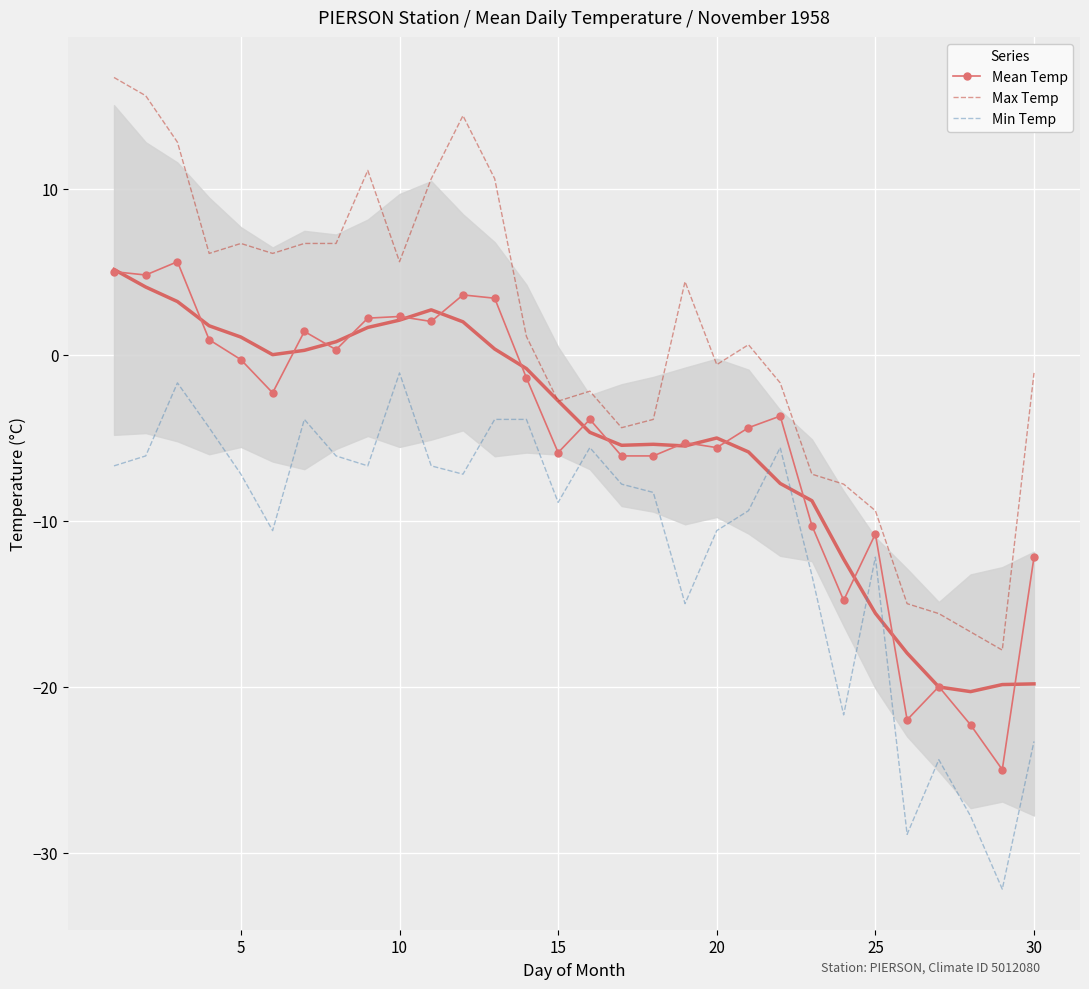

What is the smallest value displayed?

-32.2